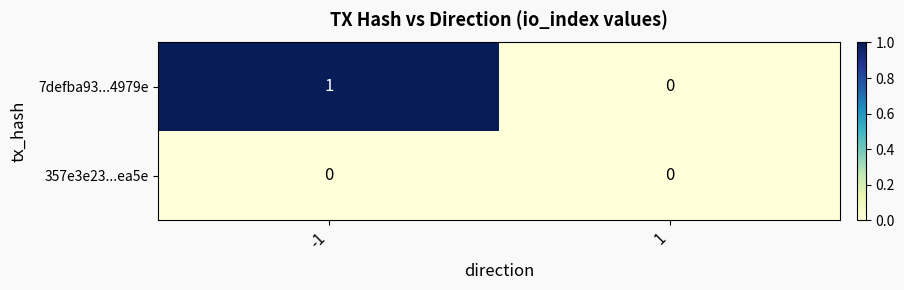

Which series changed the most between -1 and 1?

7defba93...4979e